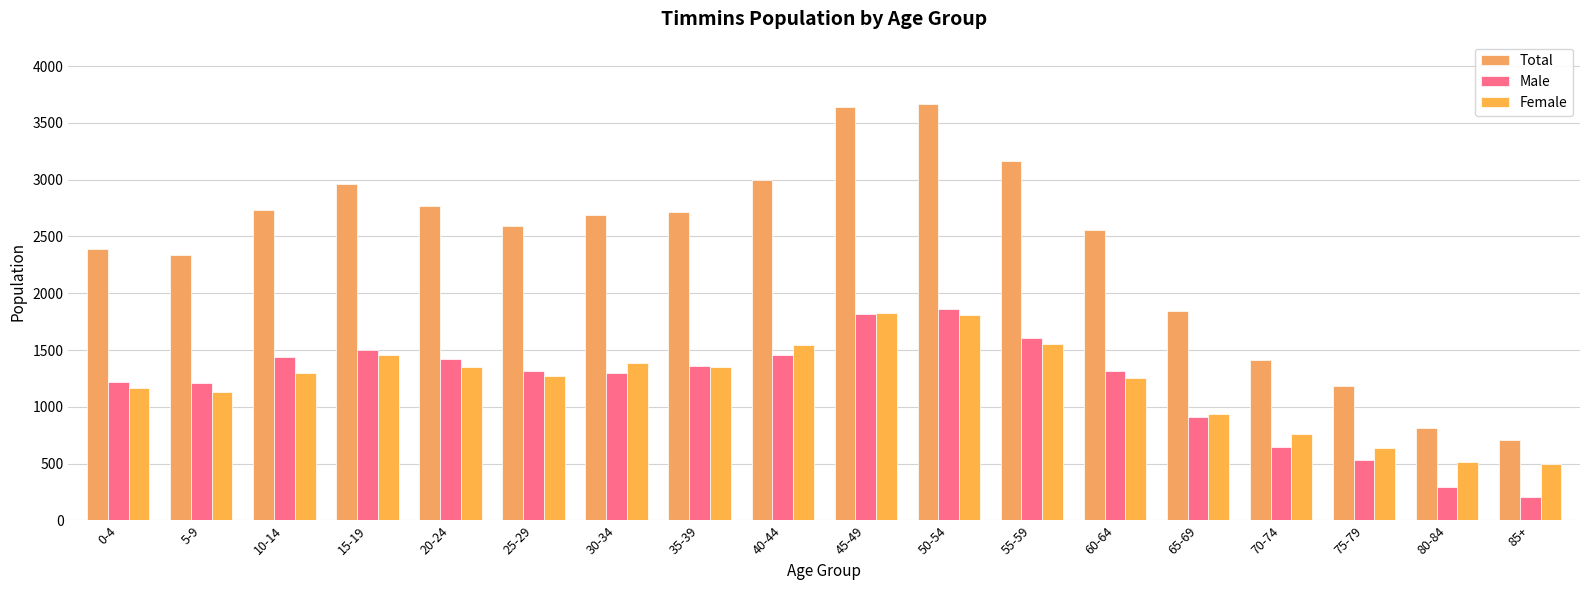

What is the difference between the second highest and second lowest values in the Total series?

2830